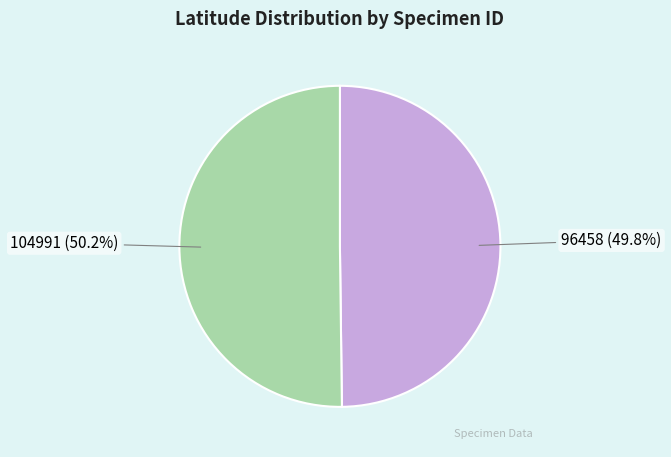

Combined, what portion of the pie is 96458 and 104991?

100.0%